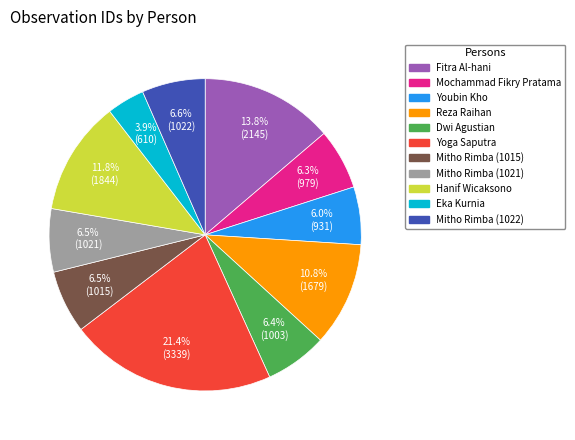

What is the ratio of the value at Mitho Rimba (1021) to the value at Fitra Al-hani?

0.5